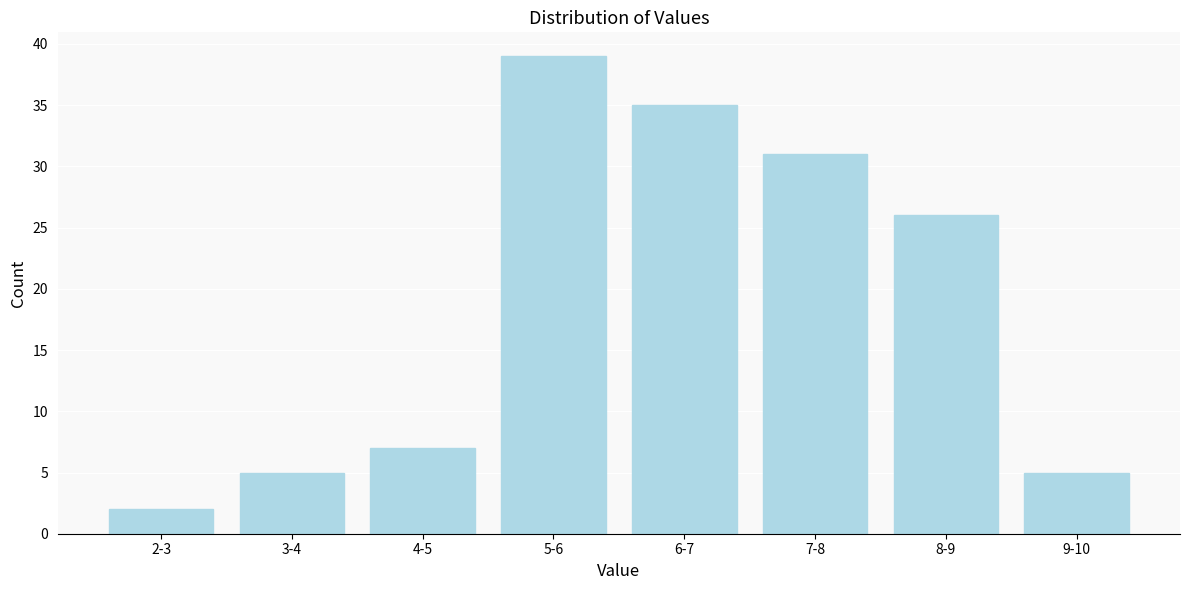

Reading right to left, extract all data points from this chart.

5	26	31	35	39	7	5	2